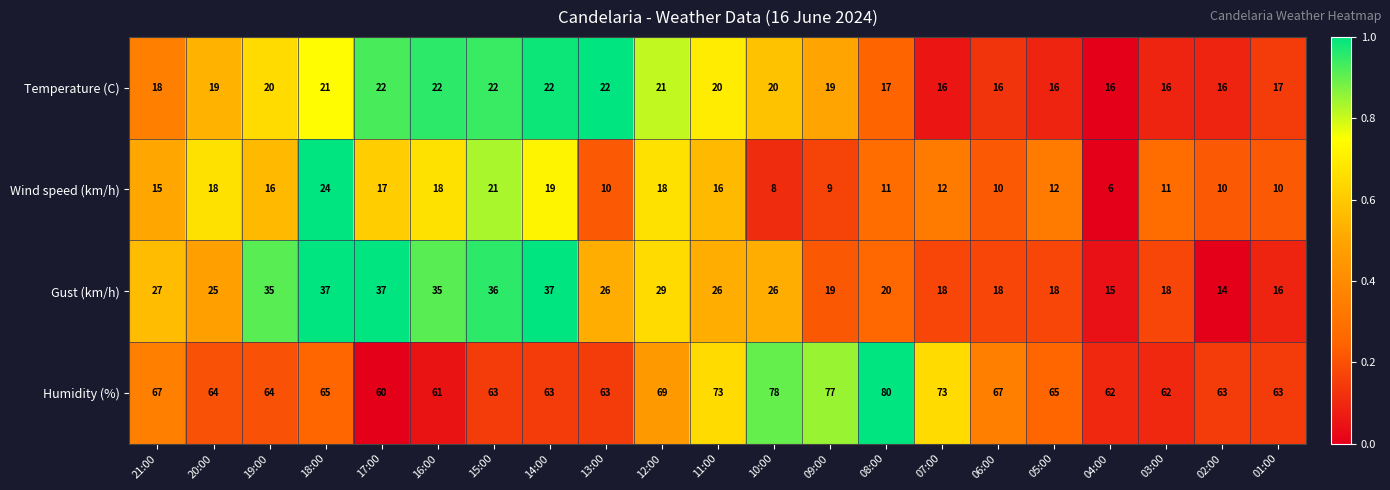

What is the total value across all series at 04:00?

99